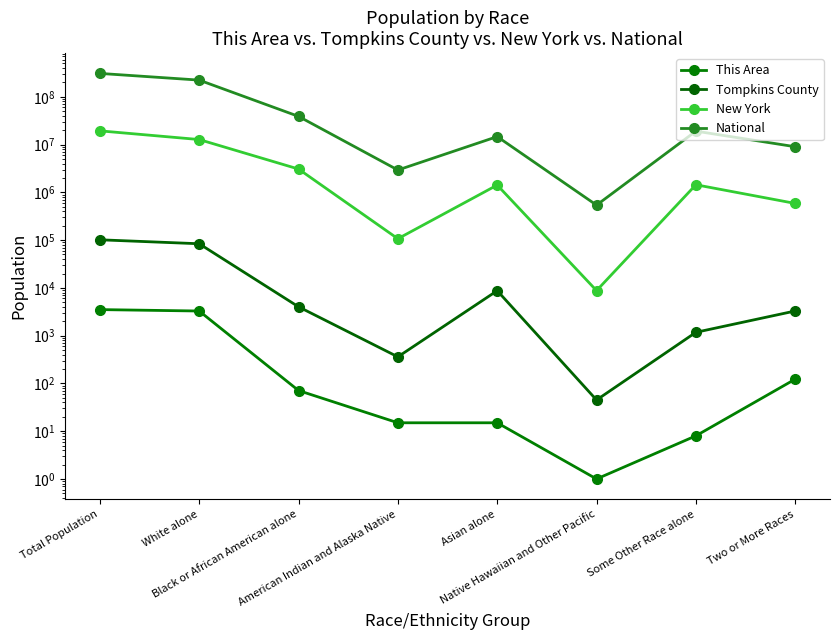

At which category is the sum across all series the highest?

Total Population